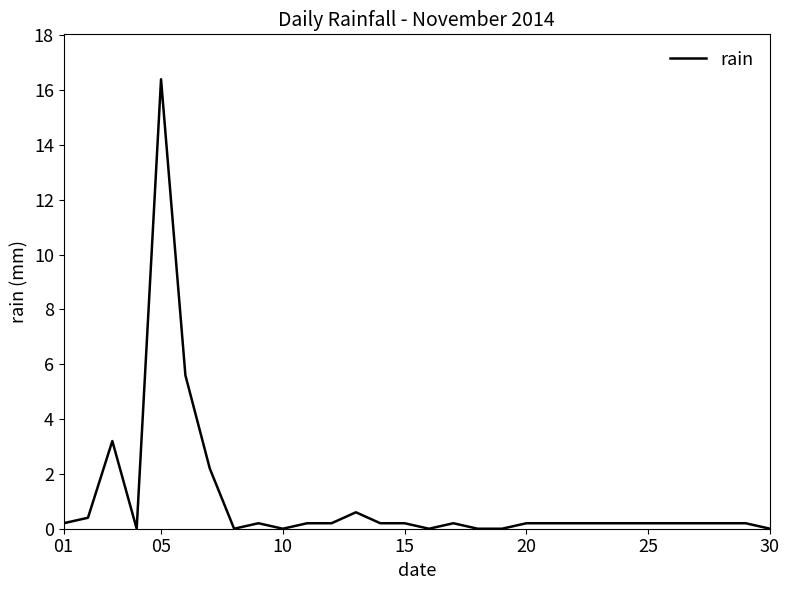

How many series are shown in this chart?

1